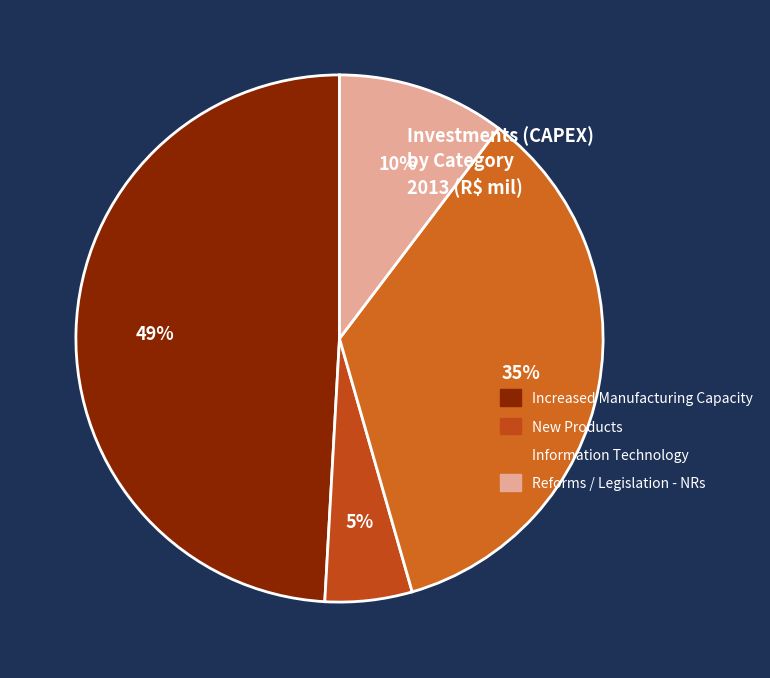

What percentage do Reforms / Legislation - NRs and Increased Manufacturing Capacity together represent?

59.4%